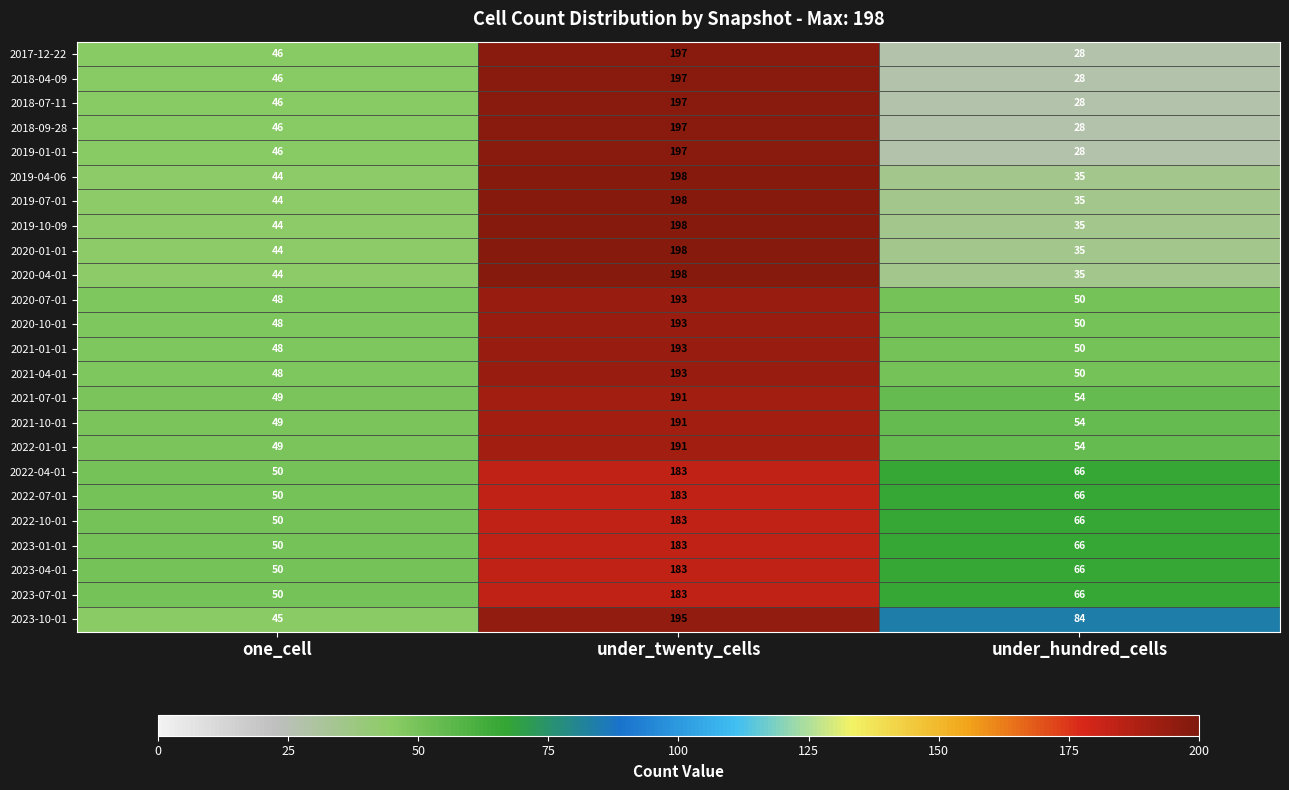

At which category is the sum across all series the highest?

under_twenty_cells